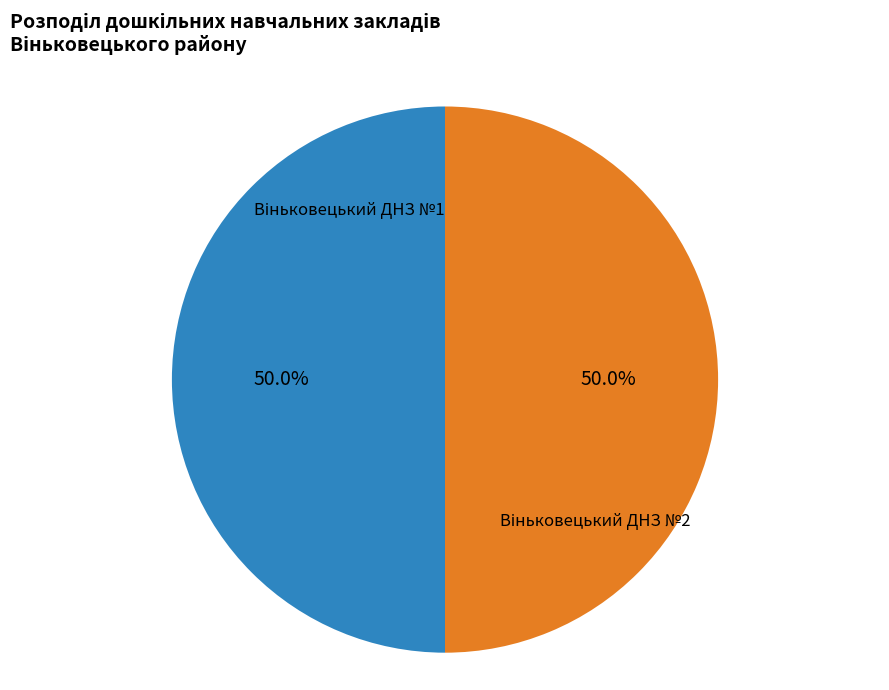

How many slices are in this pie chart?

2